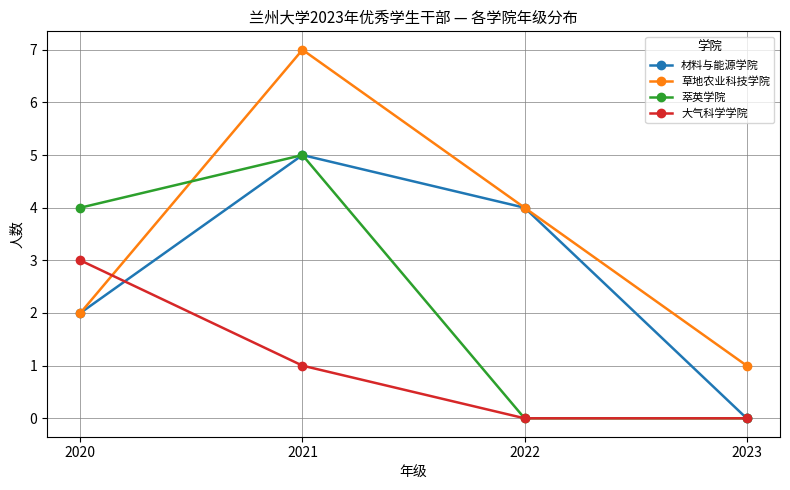

Reading right to left, extract all data points from this chart.

材料与能源学院: 0	4	5	2
草地农业科技学院: 1	4	7	2
萃英学院: 0	0	5	4
大气科学学院: 0	0	1	3